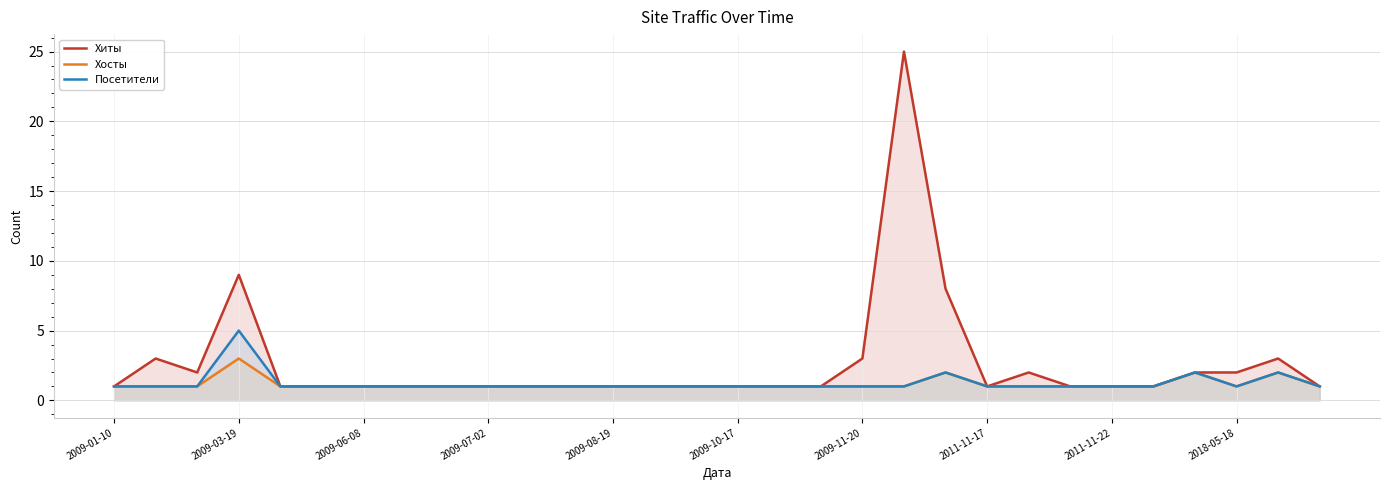

Reading left to right, extract all data points from this chart.

Хиты: 1	3	2	9	1	1	1	1	1	1	1	1	1	1	1	1	1	1	3	25	8	1	2	1	1	1	2	2	3	1
Хосты: 1	1	1	3	1	1	1	1	1	1	1	1	1	1	1	1	1	1	1	1	2	1	1	1	1	1	2	1	2	1
Посетители: 1	1	1	5	1	1	1	1	1	1	1	1	1	1	1	1	1	1	1	1	2	1	1	1	1	1	2	1	2	1